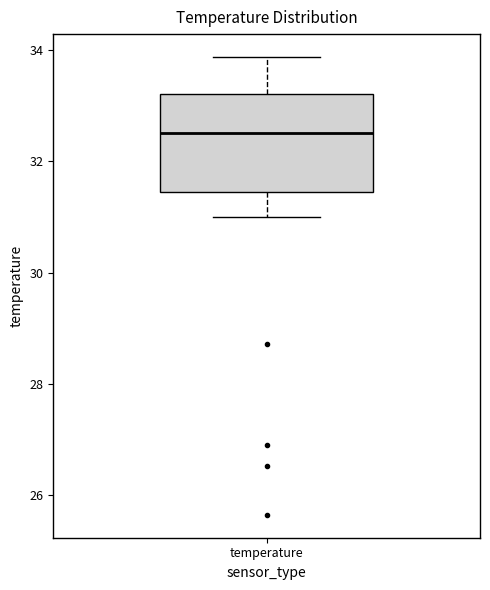

Read this box plot against the y-axis: the position of the median line, the range covered by the box, and the ends of both whiskers. The values are not printed on the chart, so give them approximately, as read against the axis.

median 32.6, box 31.4 to 33.2, whiskers 31.0 to 33.8